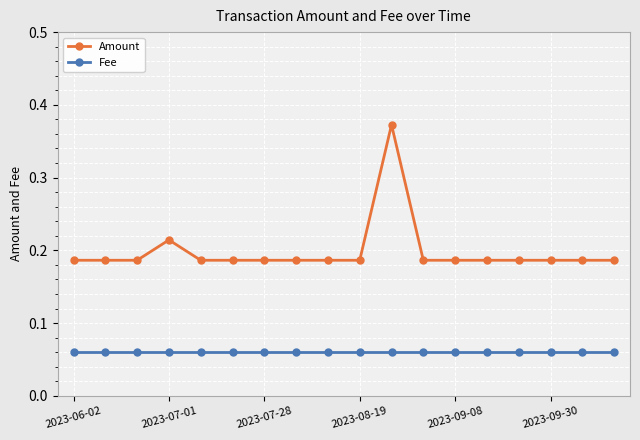

List the series in order of their overall mean, lowest first.

Fee, Amount